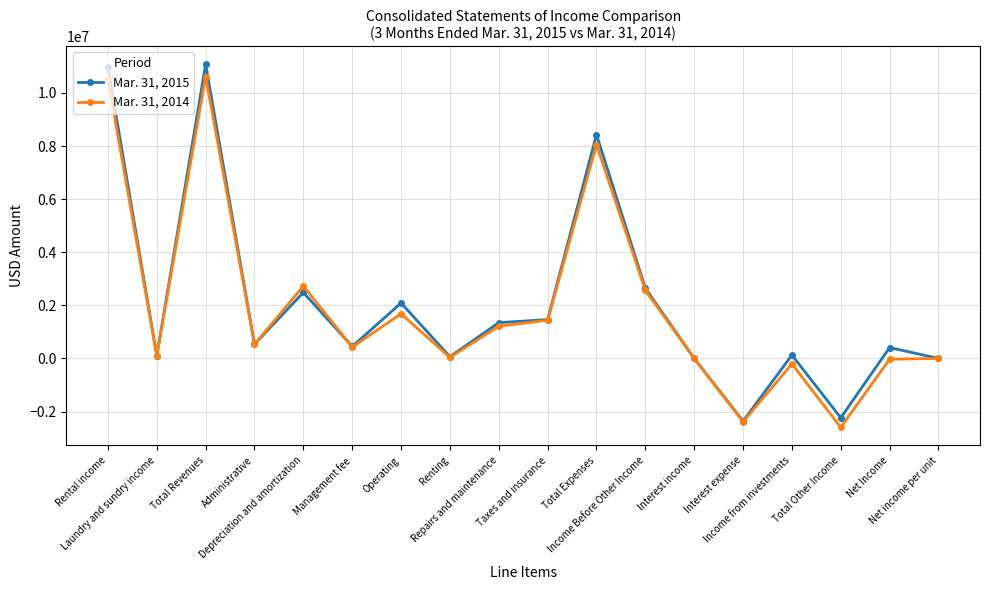

What is the difference between the maximum and minimum values in the Mar. 31, 2014 series?

13212164.0